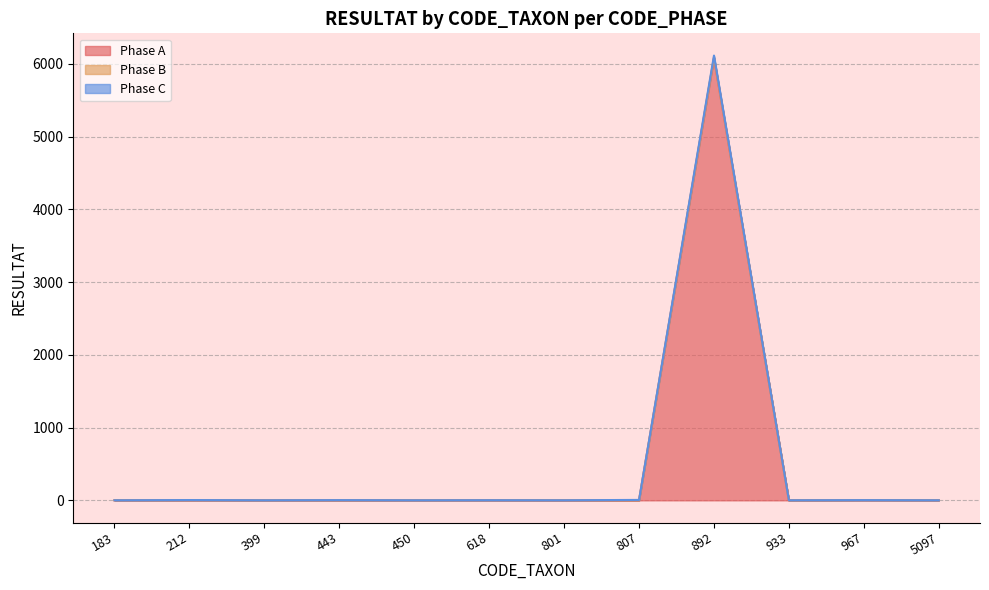

Which has a higher value, 5097 or 450?

5097